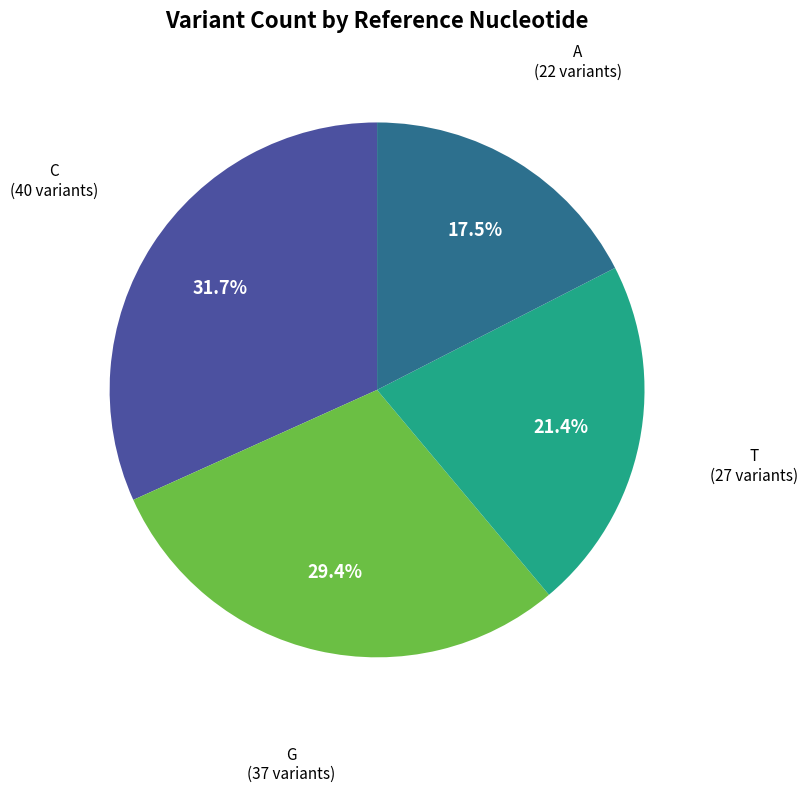

Is there any slice that represents more than half of the pie?

No